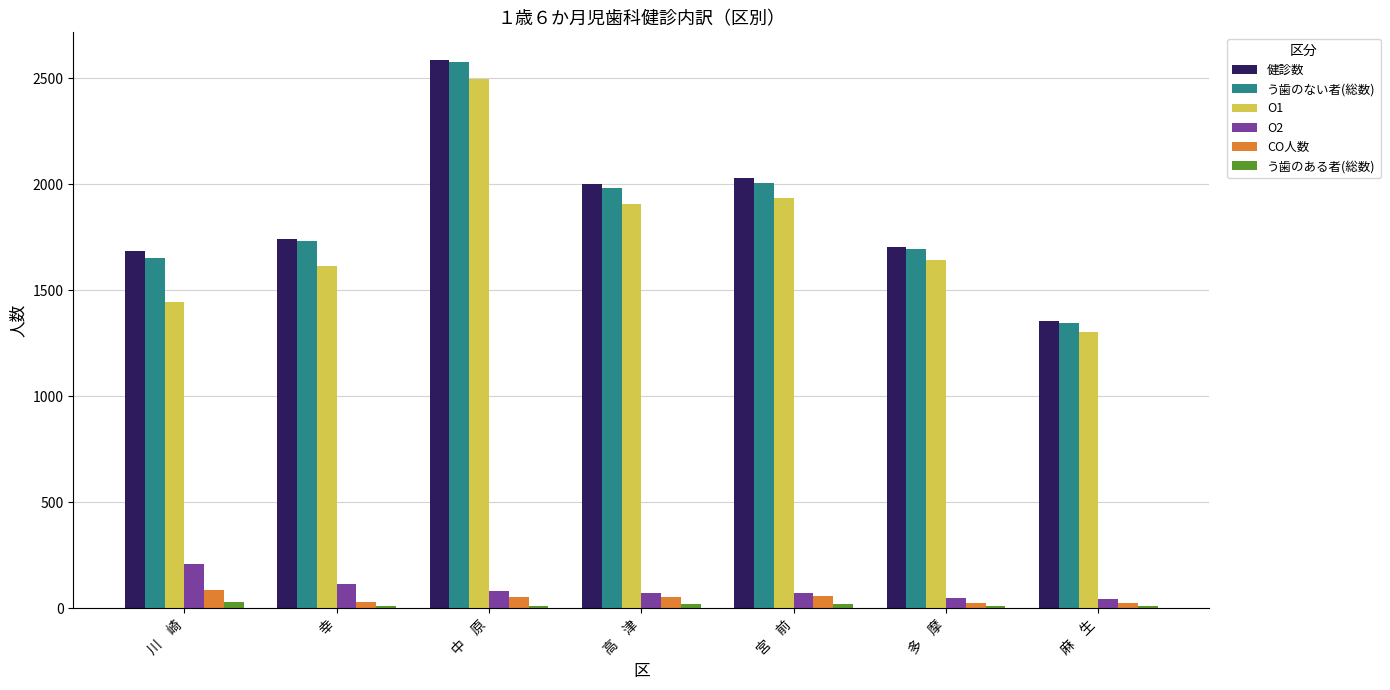

What is the sum of all う歯のない者(総数) values?

12994